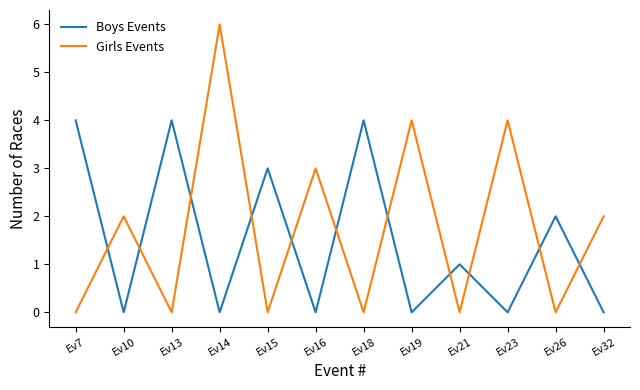

Rank the series by their average value, from lowest to highest.

Boys Events, Girls Events